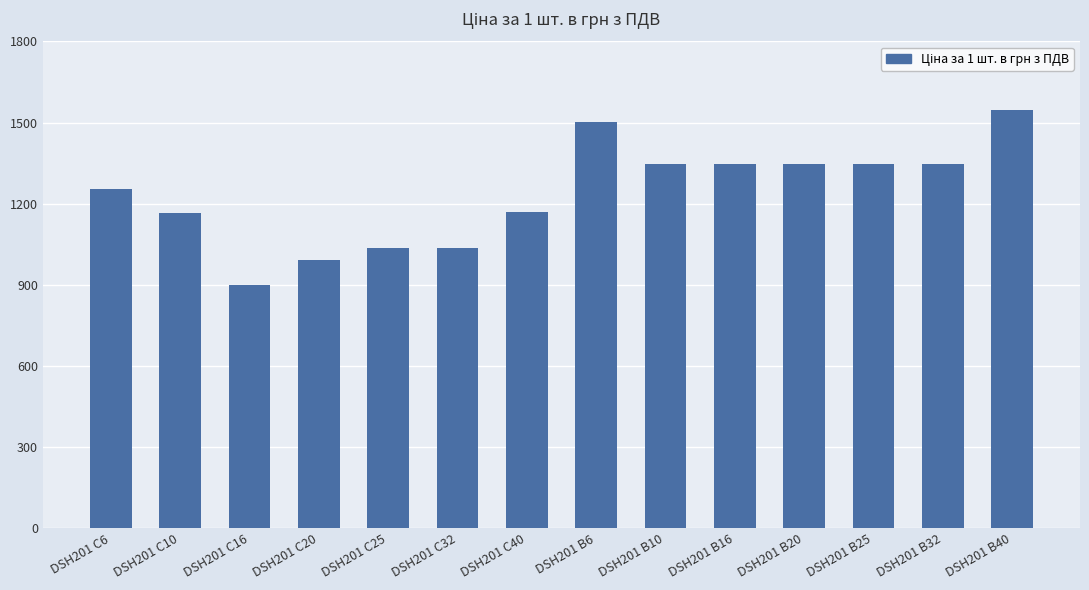

True or false: the data shows 201.5 at DSH201 C20.

False